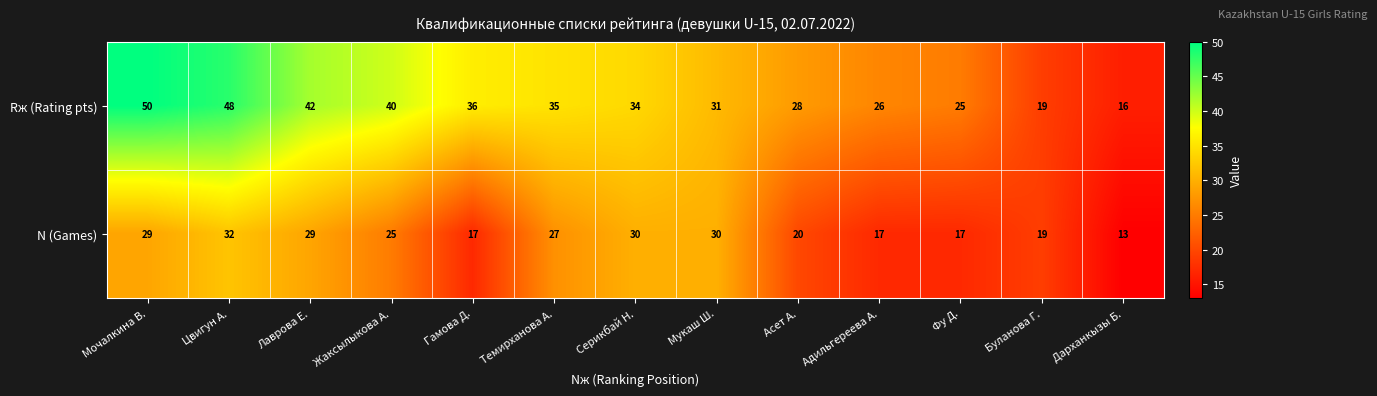

Where is Rж (Rating pts) nearest to the value 33?

Серикбай Н.